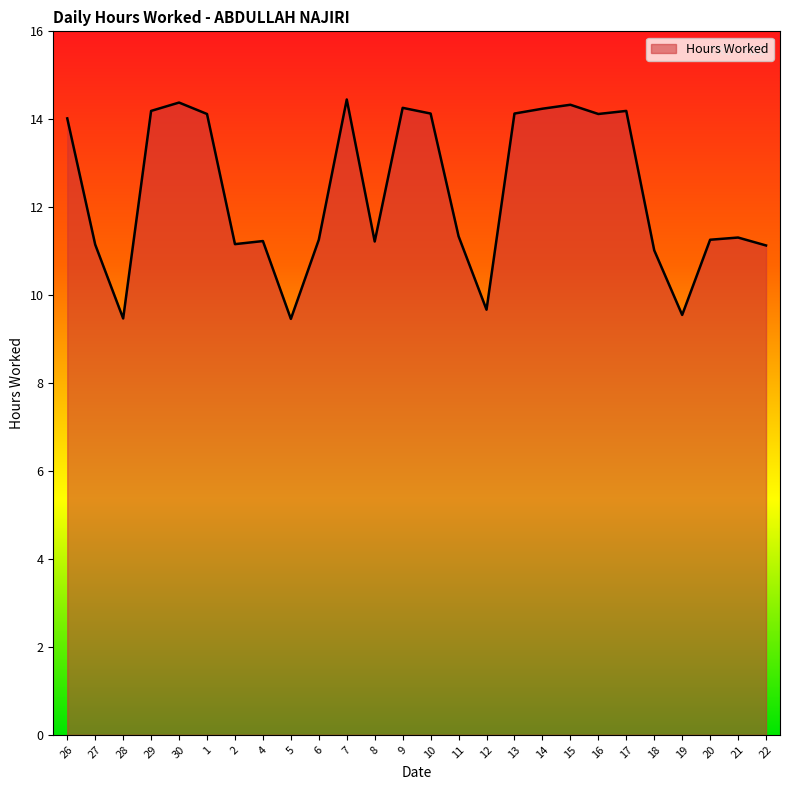

How many lines are shown in the chart?

1